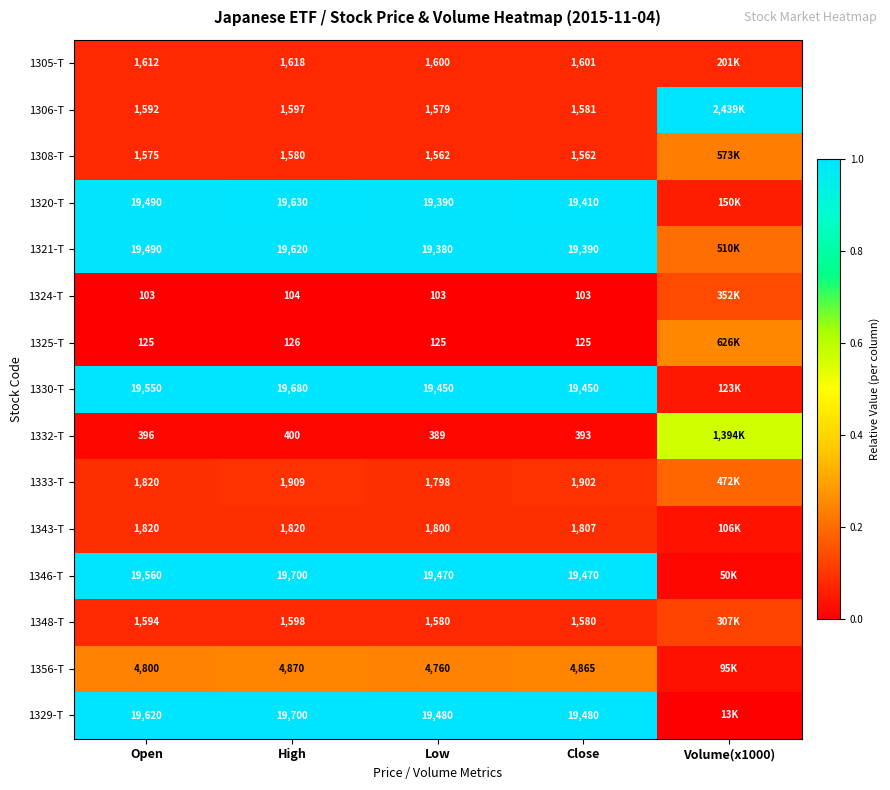

The 1321-T series shows 0.2 at Volume(x1000). True or false?

True